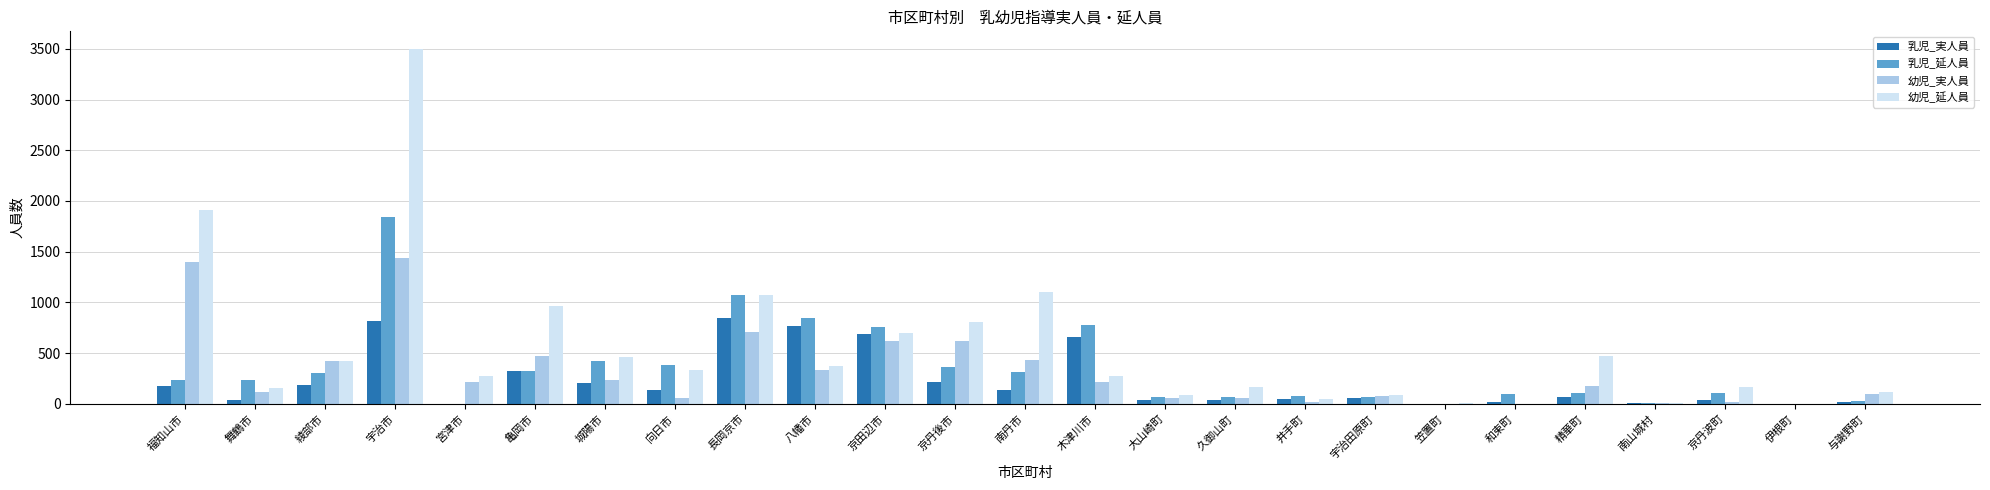

Which series has the largest total across all categories?

幼児_延人員